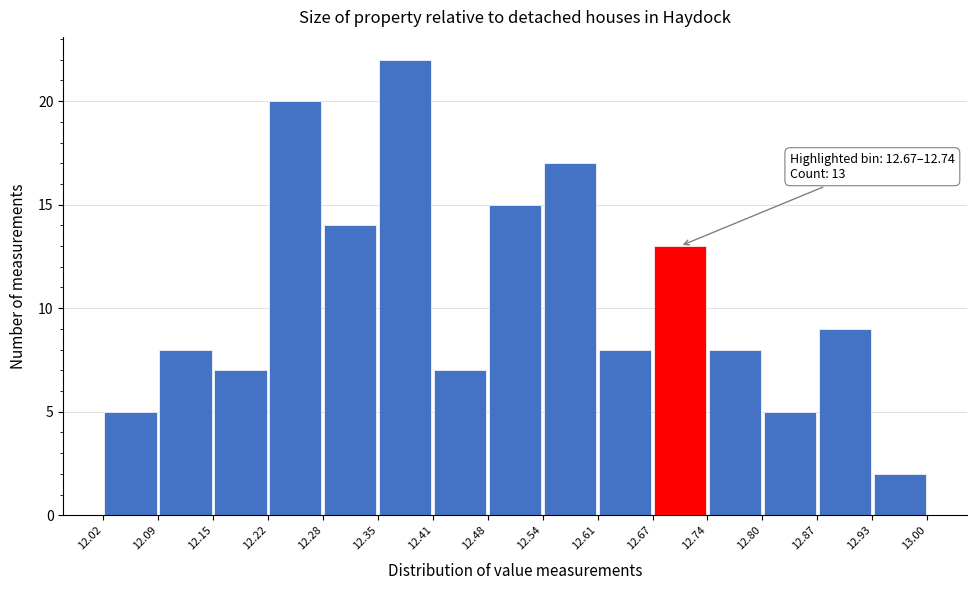

Over which range of the x-axis is the bar tallest?

12.35 to 12.41